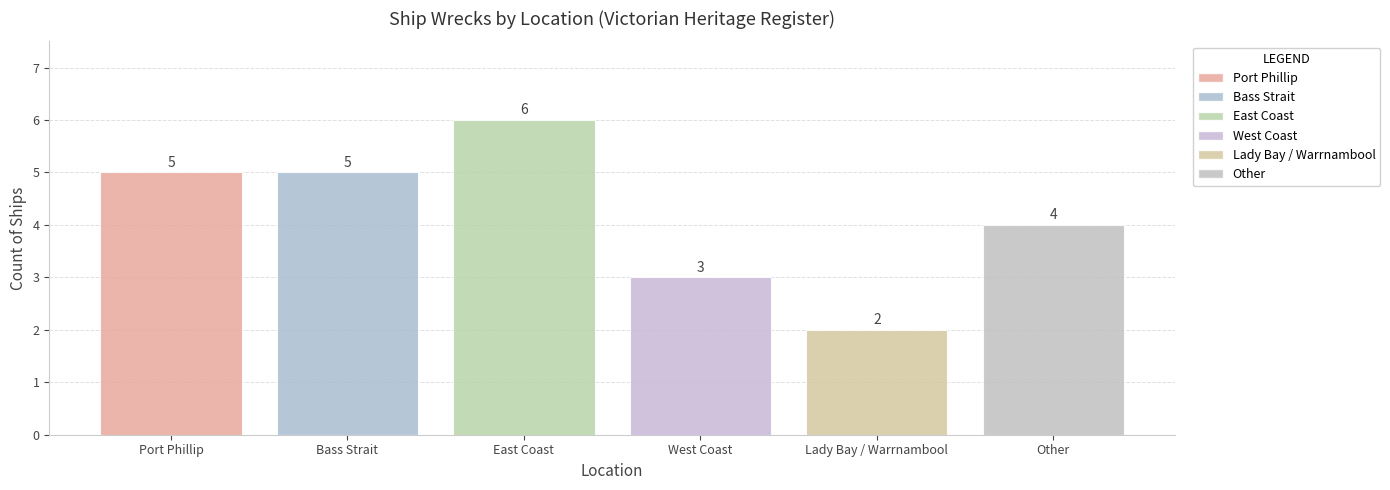

How many values are below 5?

3